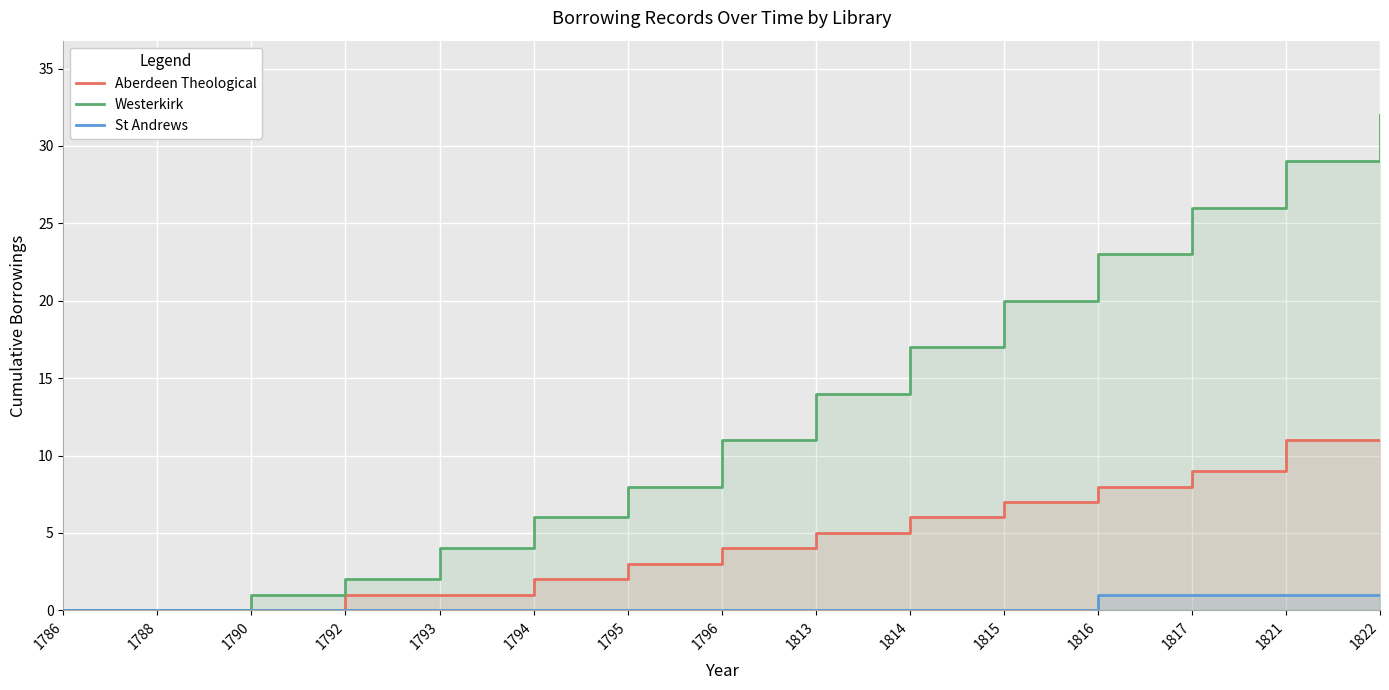

How many data points in Westerkirk are above 11?

7